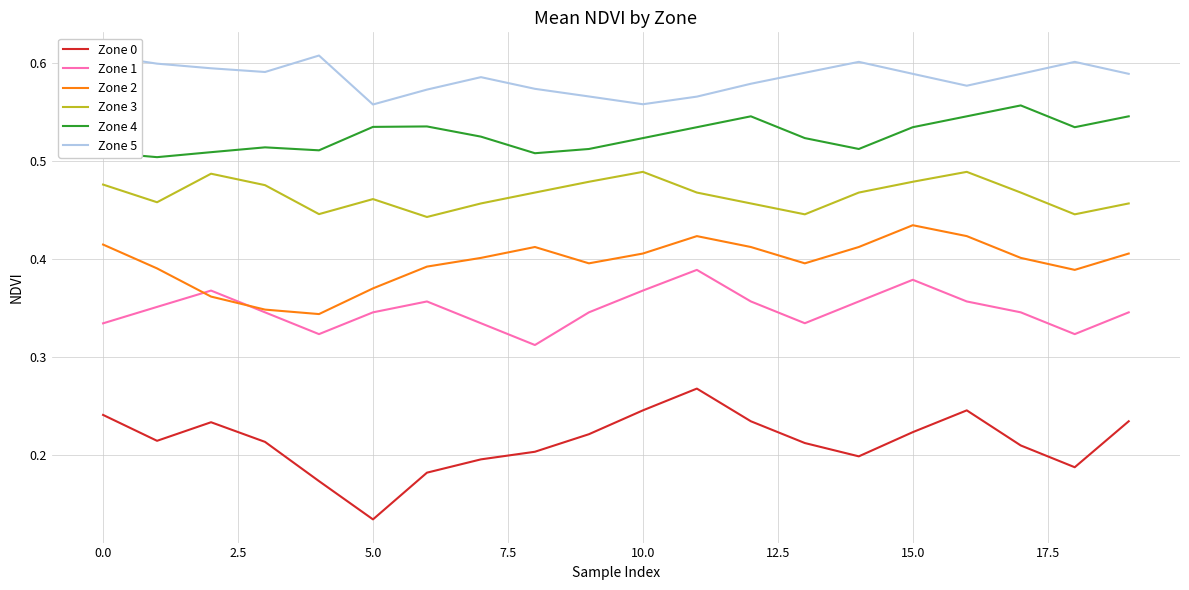

Which category has the highest value in the Zone 2 series?

15.0